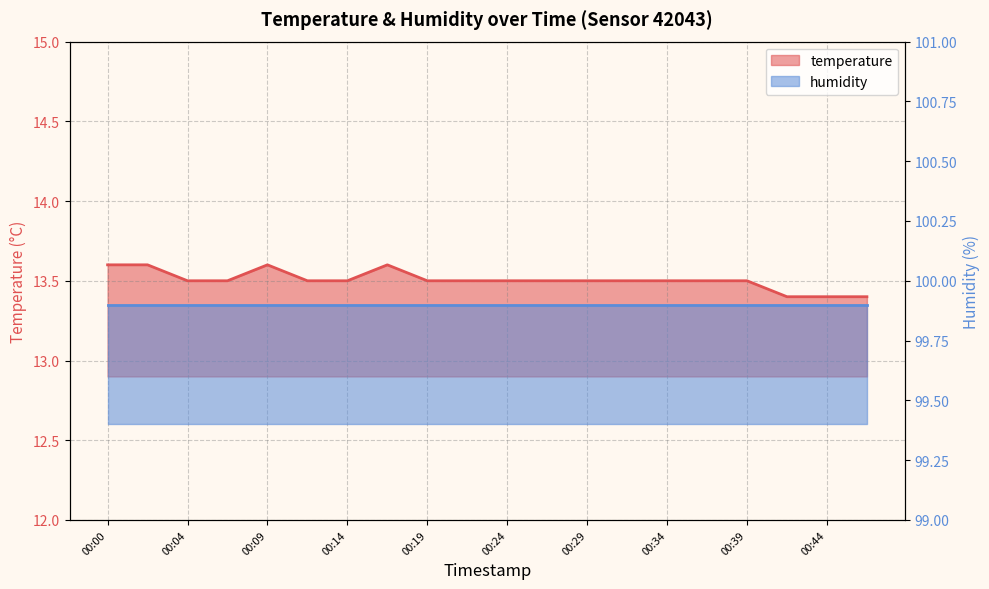

What is the difference between the second highest and minimum values?

0.2